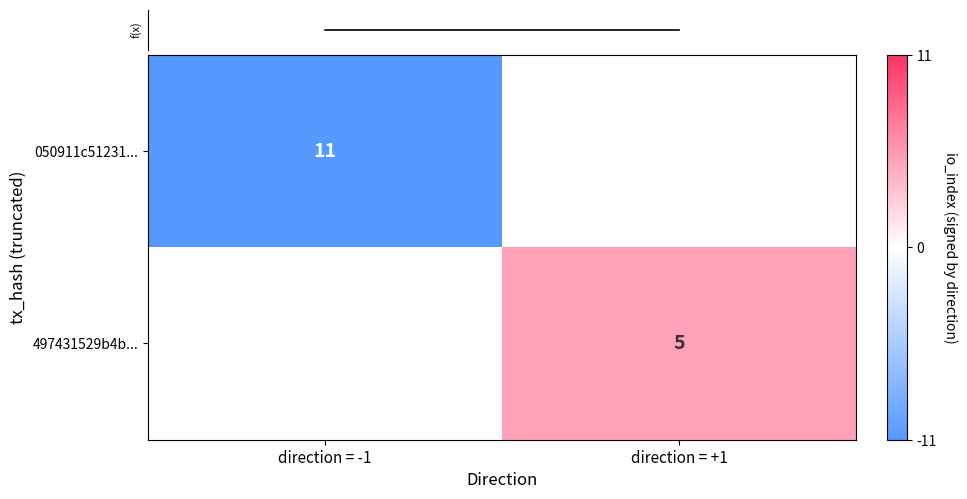

Is the value of 497431529b4b... at direction = +1 greater than the value of 050911c51231... at direction = -1?

No